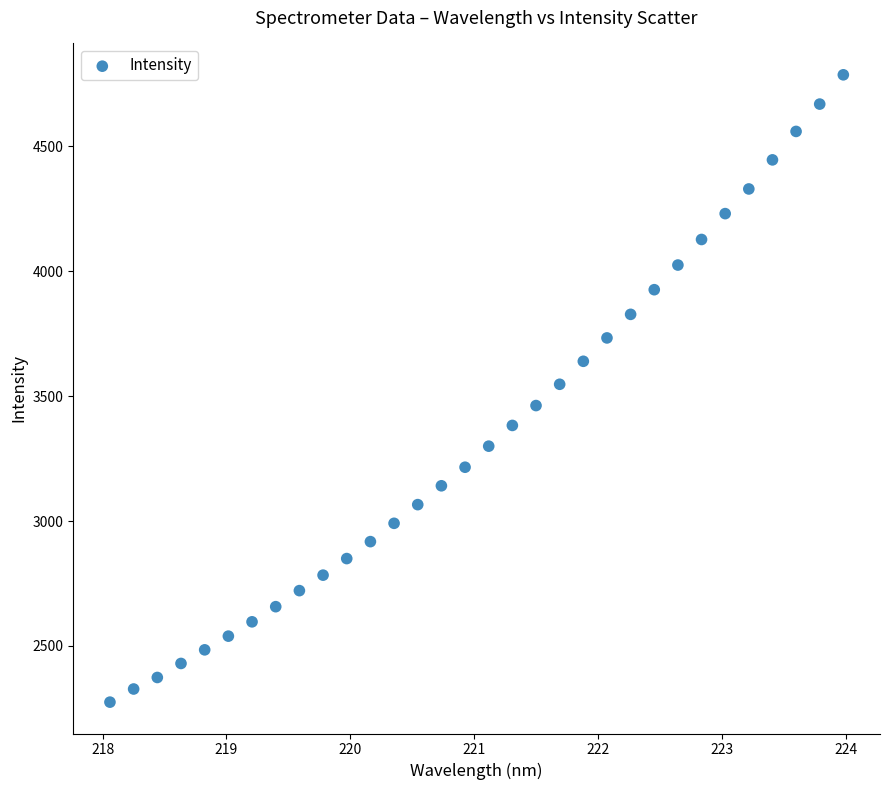

What is the range of X values (max minus min)?

5.9